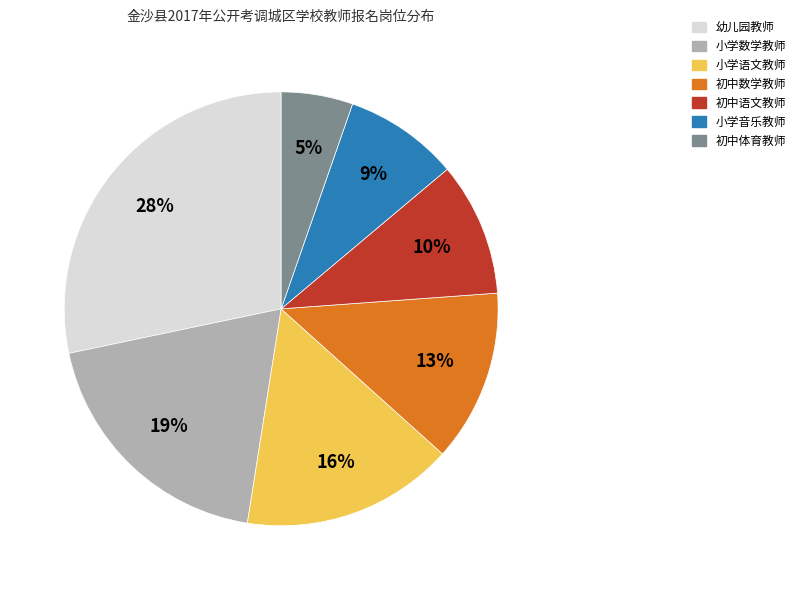

Count the number of slices in the pie.

7